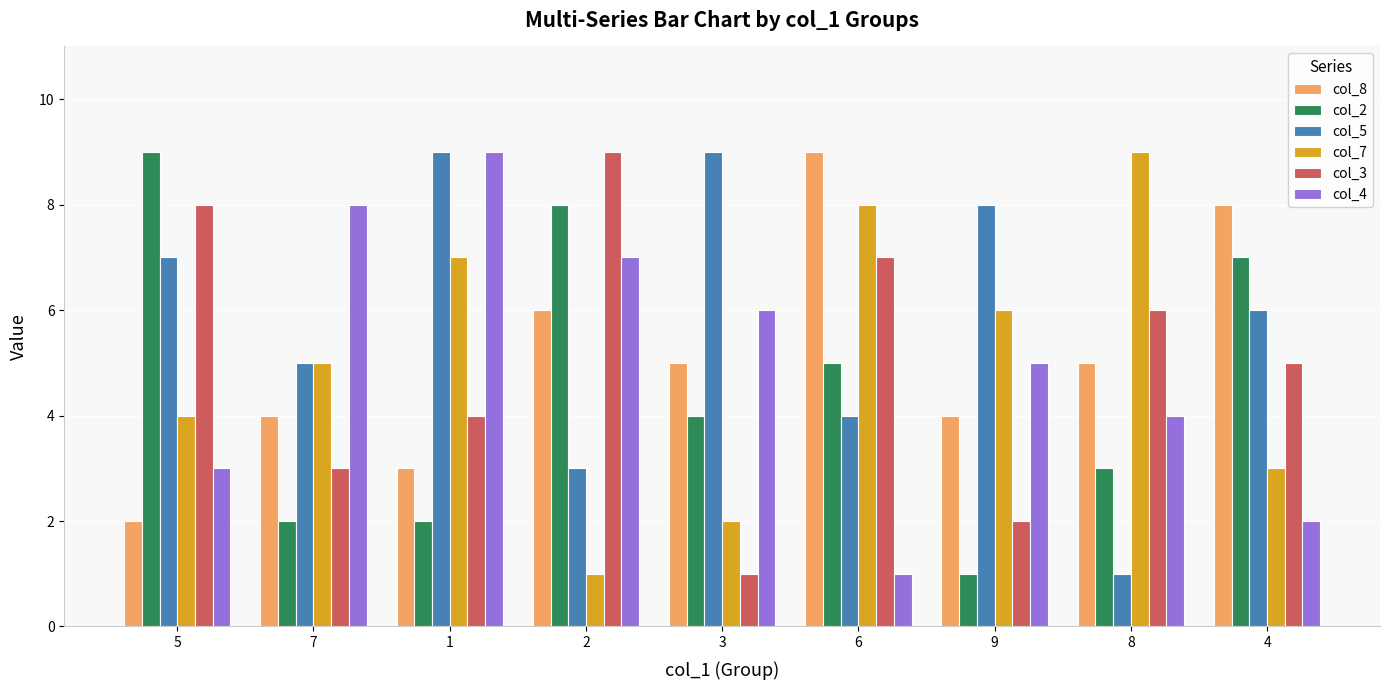

What are all the series names shown in the legend?

col_8, col_2, col_5, col_7, col_3, col_4